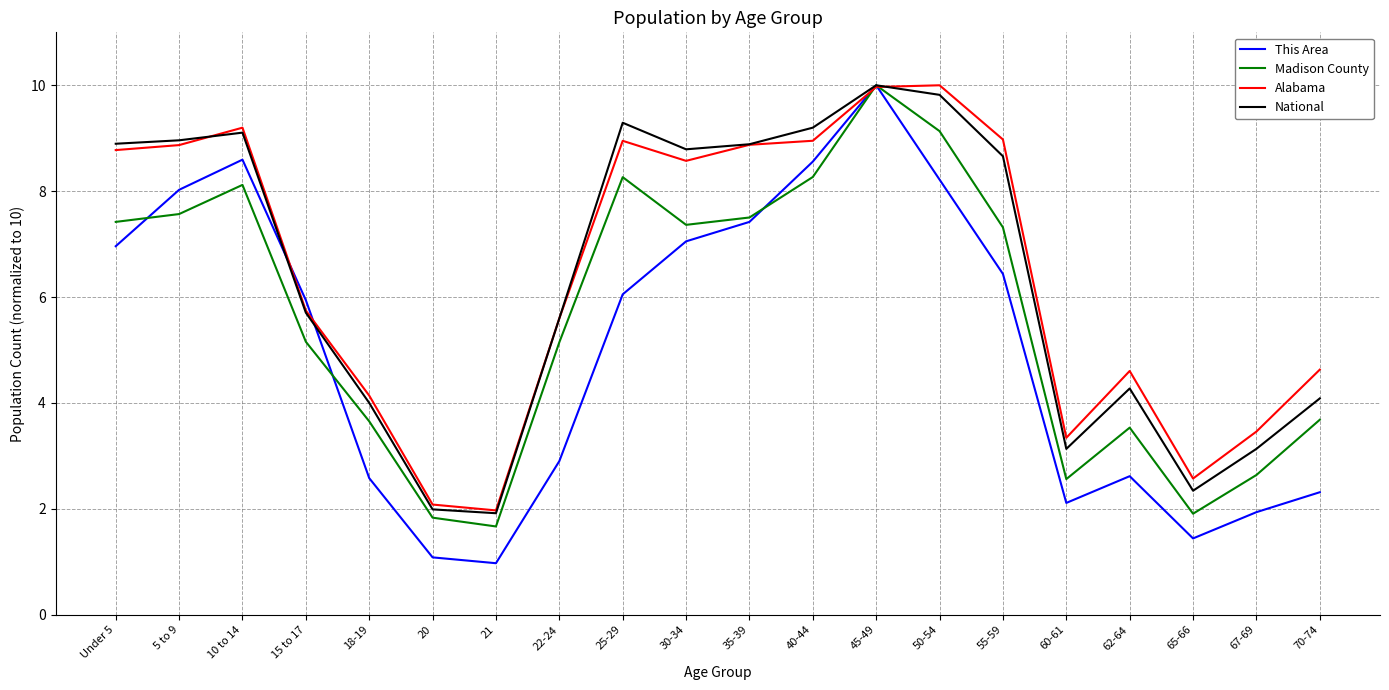

What position from the right is 40-44?

9